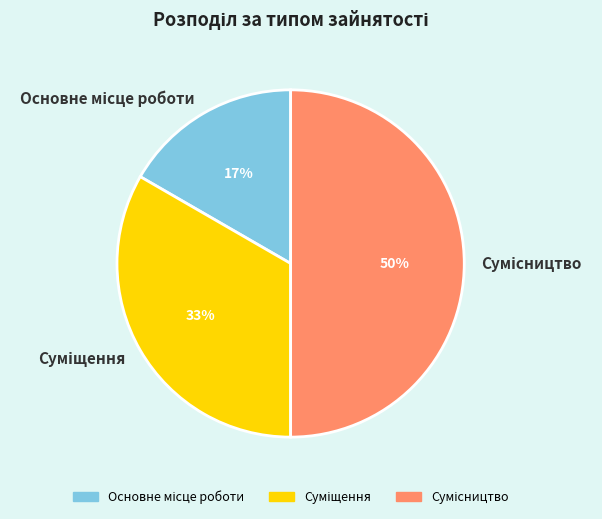

Count the number of slices in the pie.

3